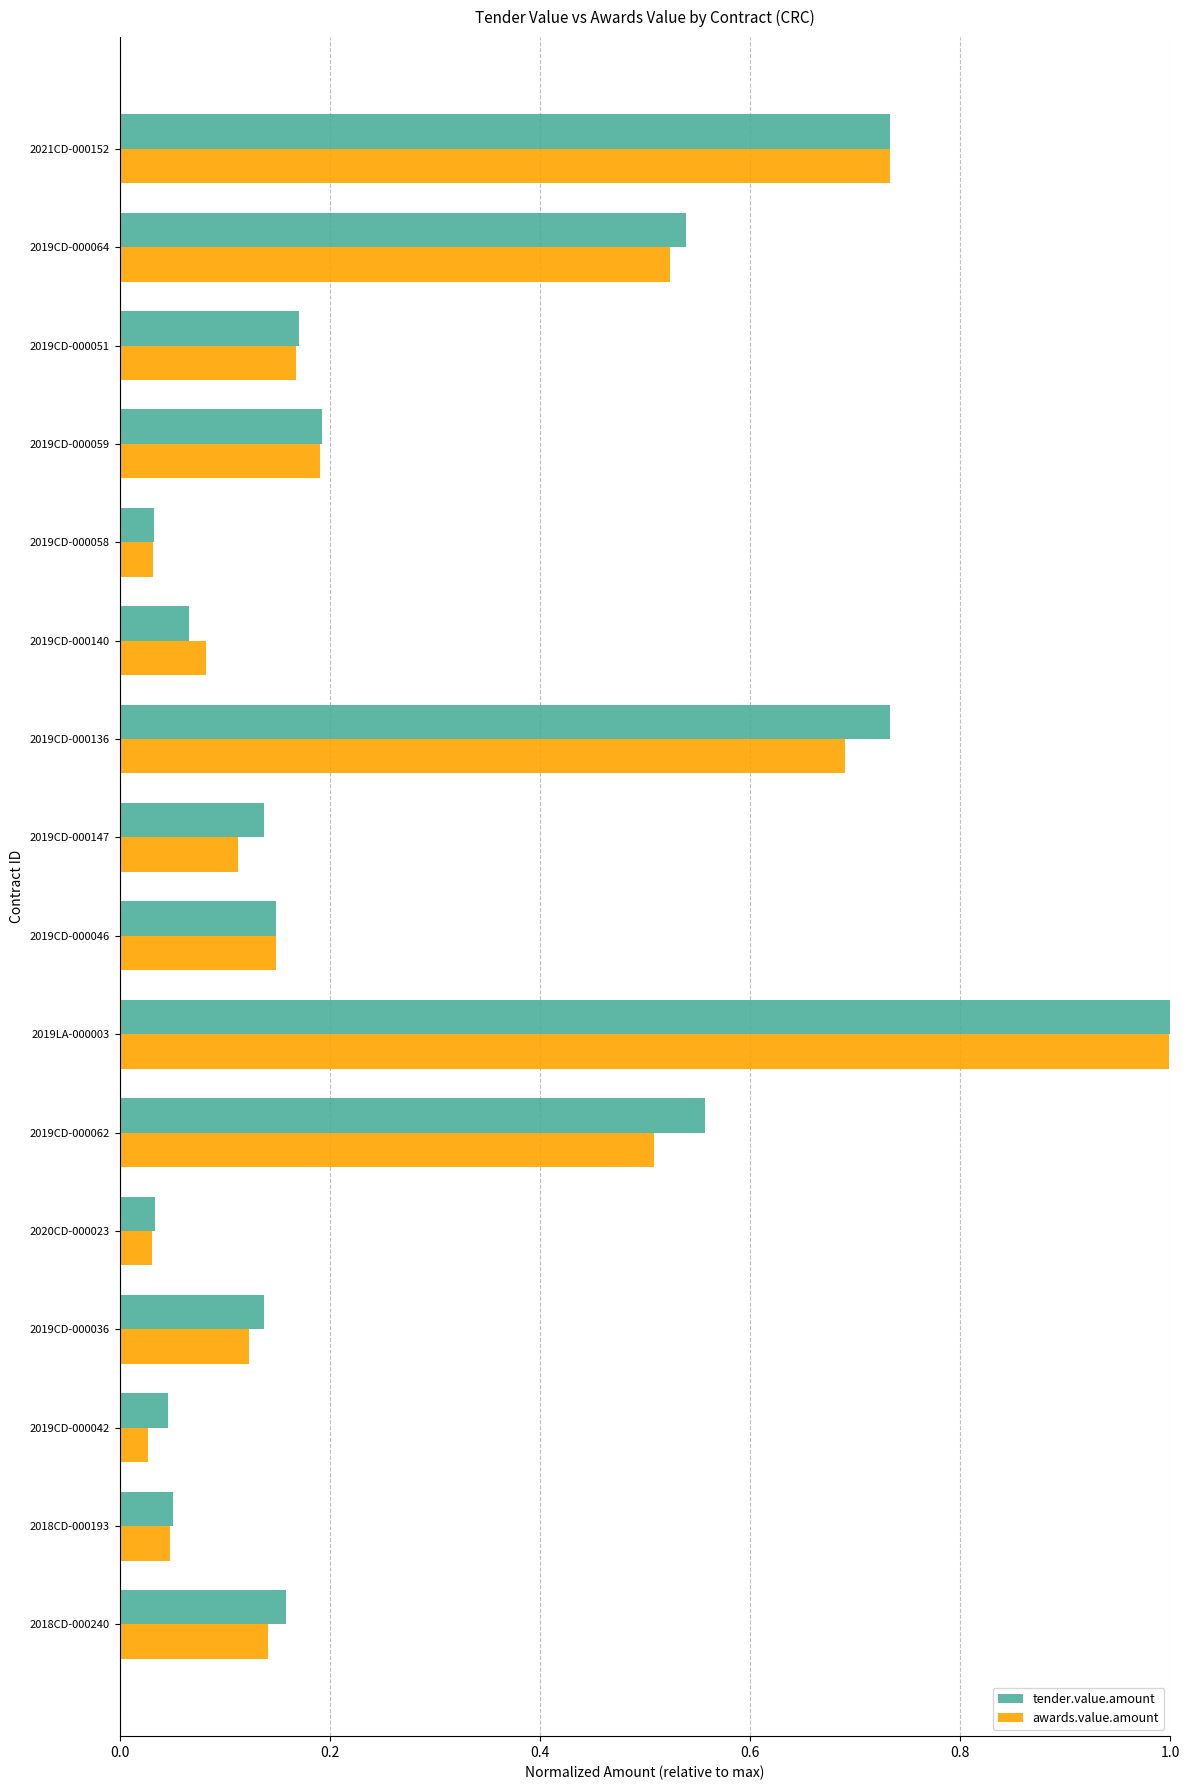

Is the value of awards.value.amount at 2019CD-000136 greater than the value of tender.value.amount at 2019CD-000042?

Yes